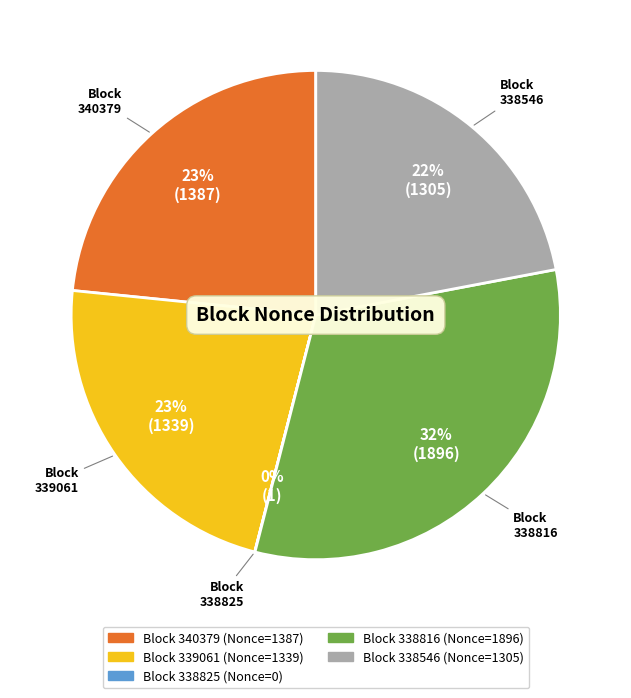

To the nearest percent, what is the difference between the largest and smallest slice percentages?

32%